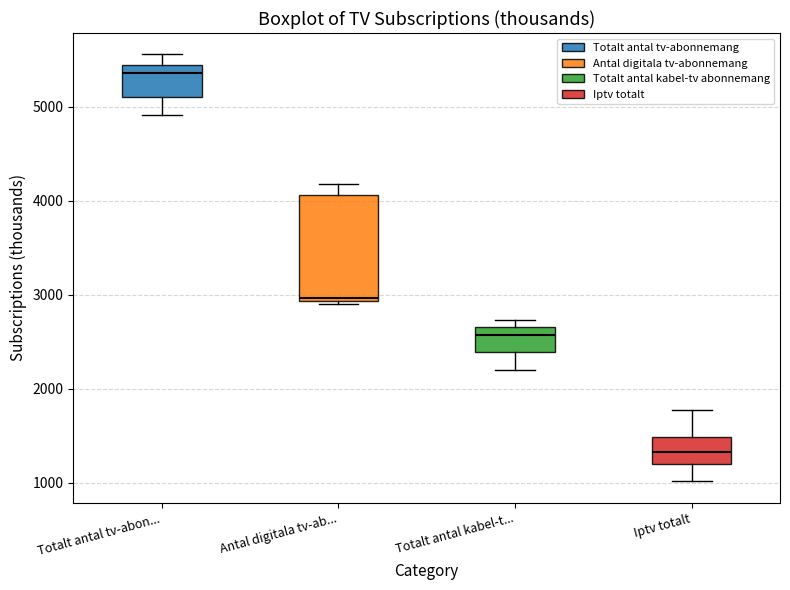

Where is the lower edge of the box for Totalt antal tv-abon... on the y-axis? The values are not printed on the chart, so give them approximately, as read against the axis.

5100